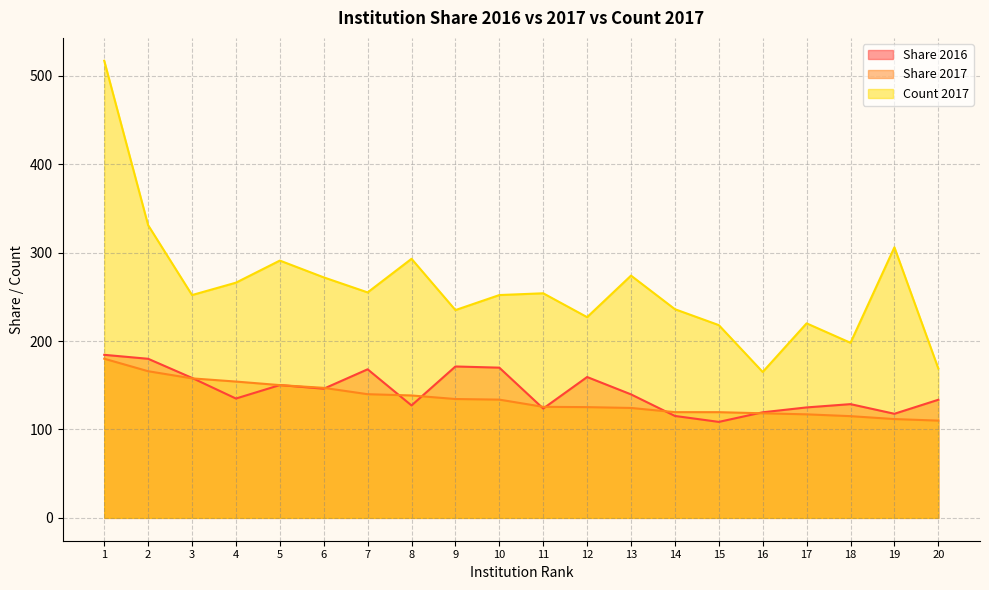

What is the sum of all Count 2017 values?

5231.0